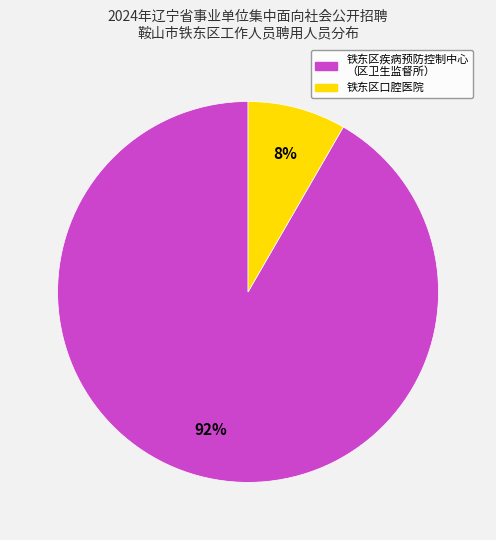

To the nearest percent, what is the average slice percentage?

50%